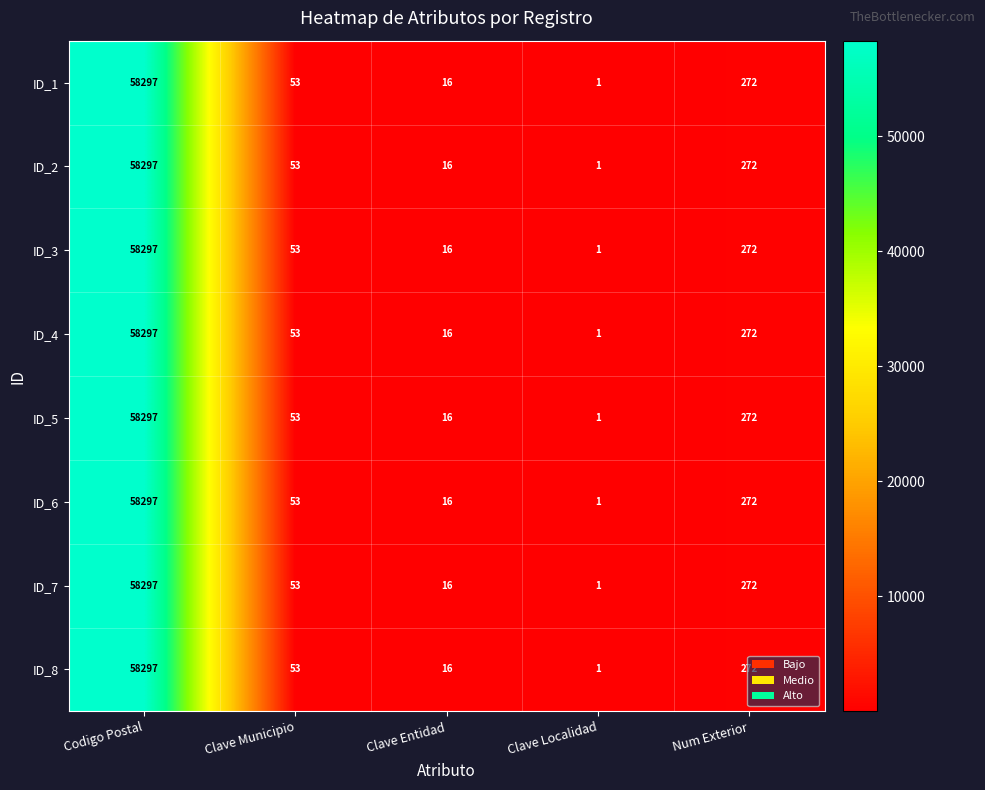

The ID_8 series shows 1 at Clave Localidad. True or false?

True